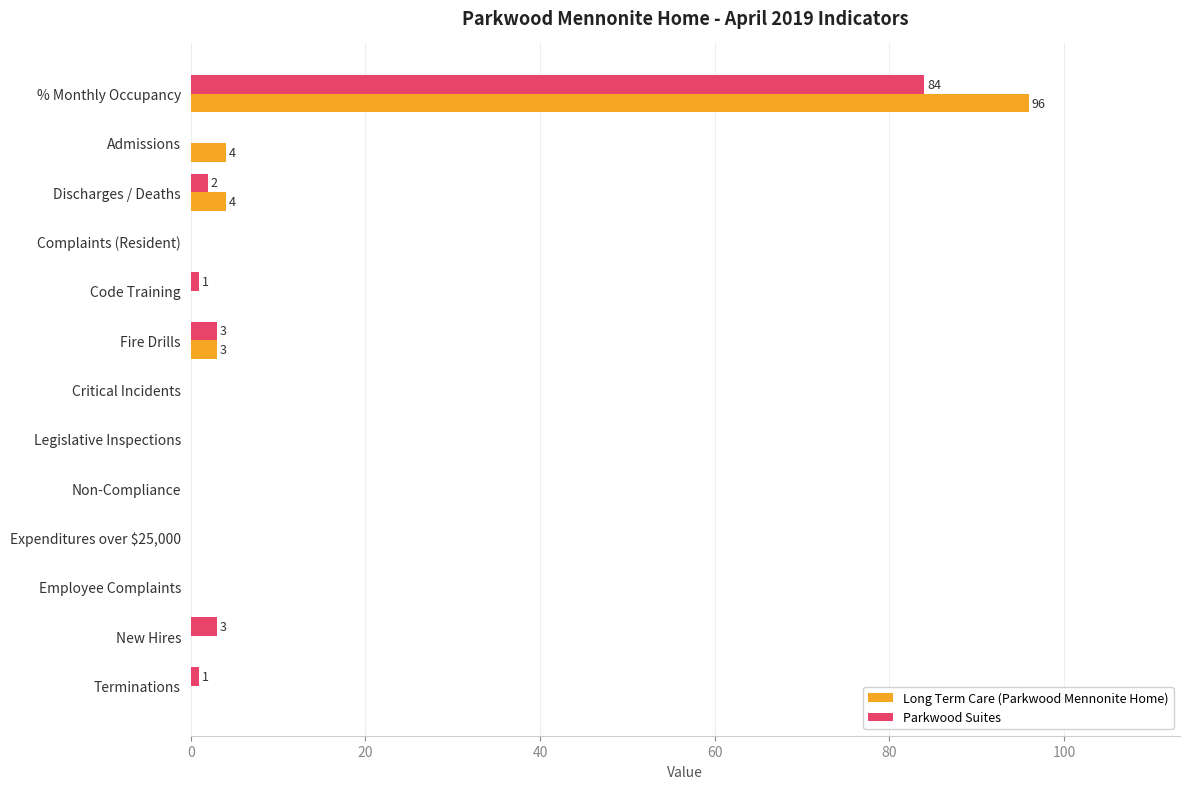

At which category is the sum across all series the highest?

% Monthly Occupancy